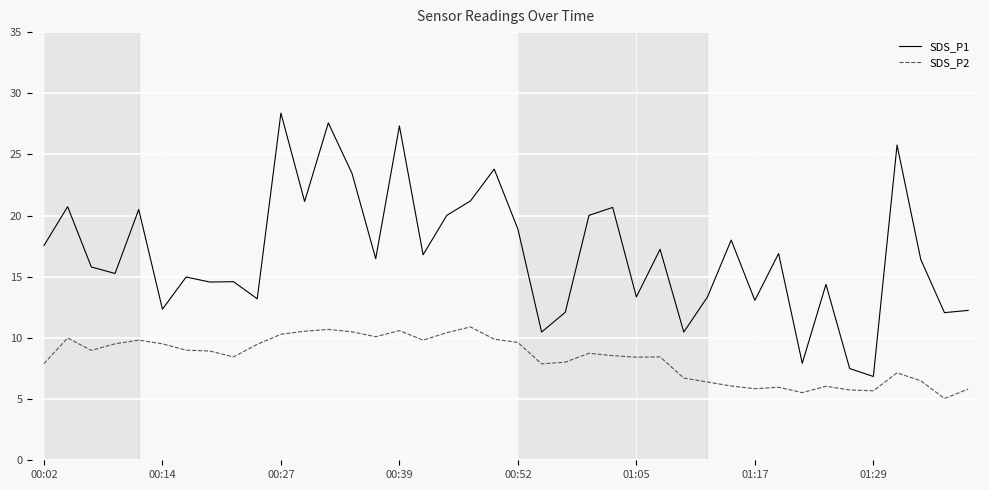

True or false: SDS_P1 and SDS_P2 cross at least once.

False